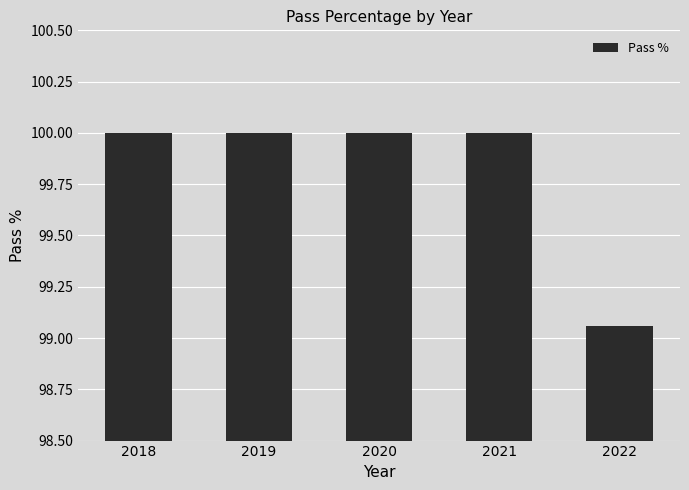

What is the difference between the values at 2022 and 2018?

0.9